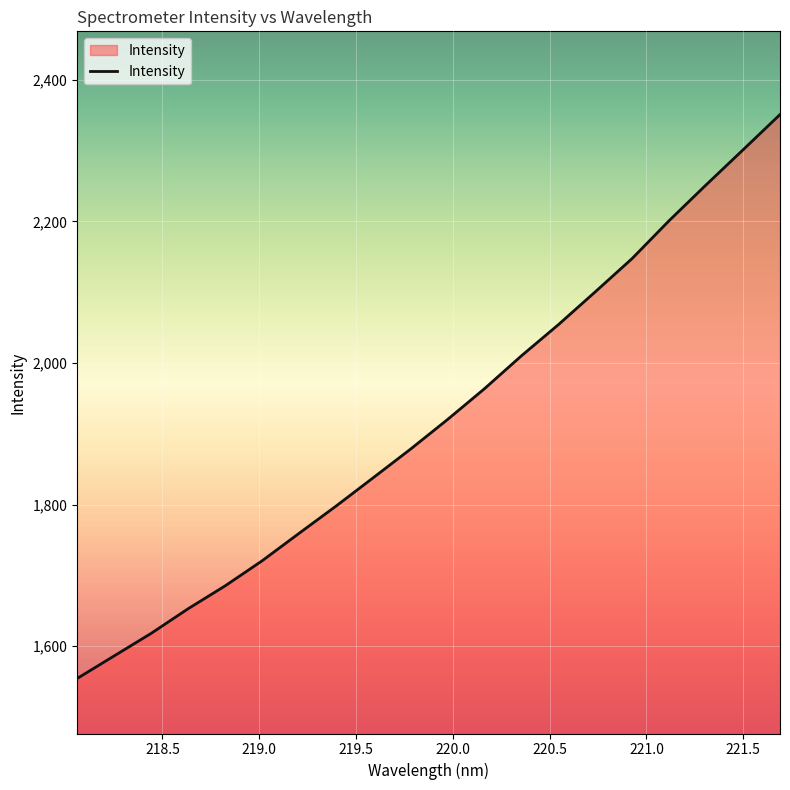

What is the difference between the maximum and minimum values?

796.6